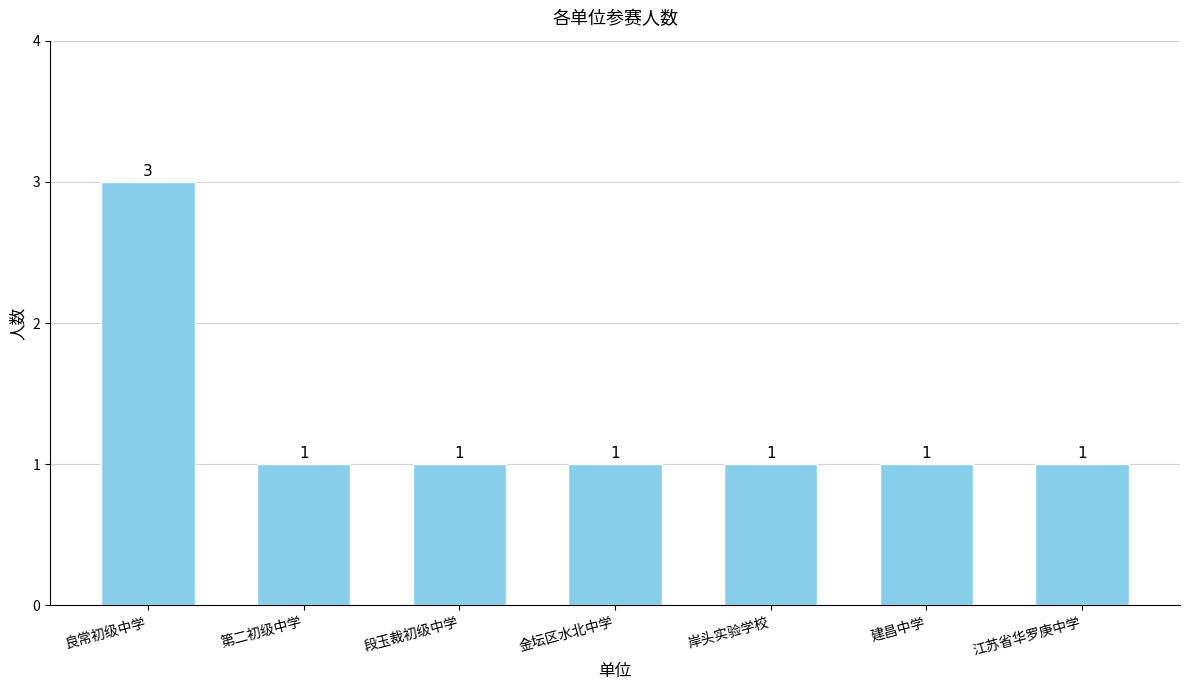

Approximately how many times larger is the value at 建昌中学 compared to 金坛区水北中学?

1.0